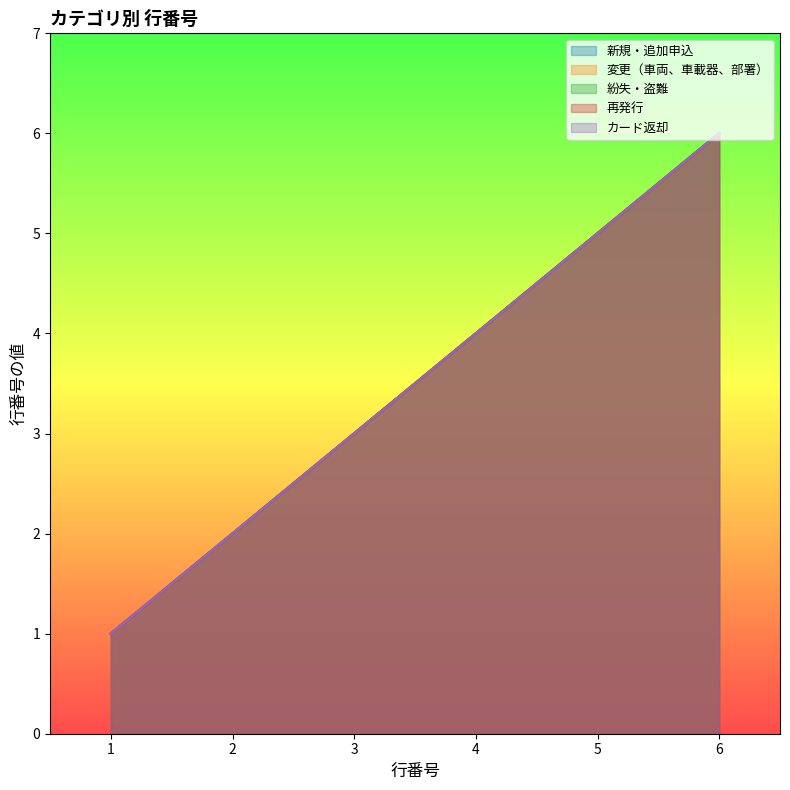

Reading right to left, extract all data points from this chart.

新規・追加申込: 6	5	4	3	2	1
変更（車両、車載器、部署）: 6	5	4	3	2	1
紛失・盗難: 6	5	4	3	2	1
再発行: 6	5	4	3	2	1
カード返却: 6	5	4	3	2	1